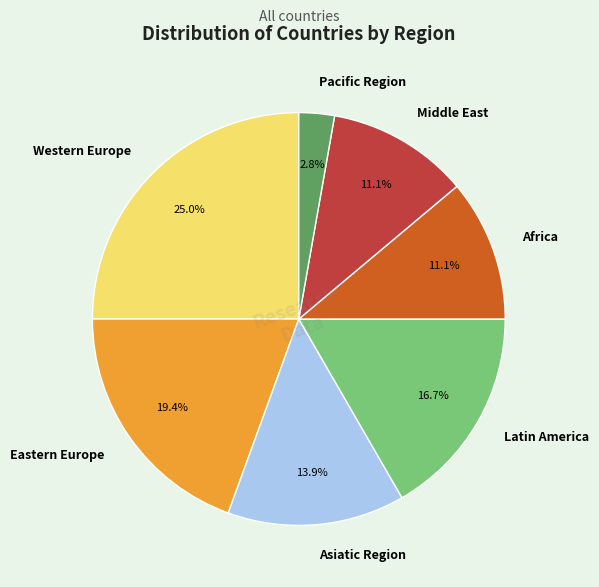

Is the sum of Asiatic Region and Middle East greater than half?

No